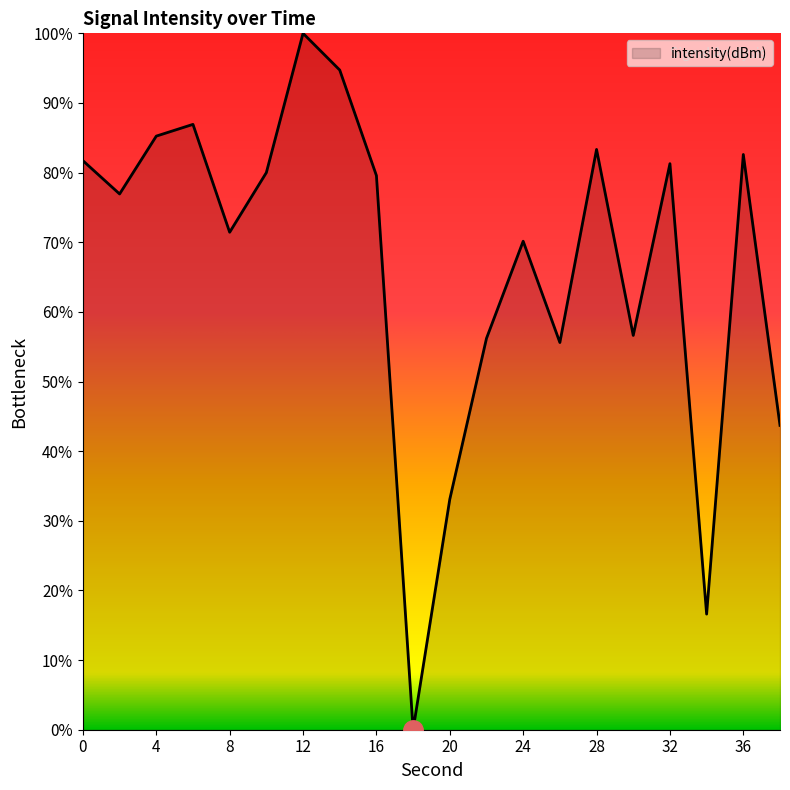

What is the greatest value displayed?

100.0